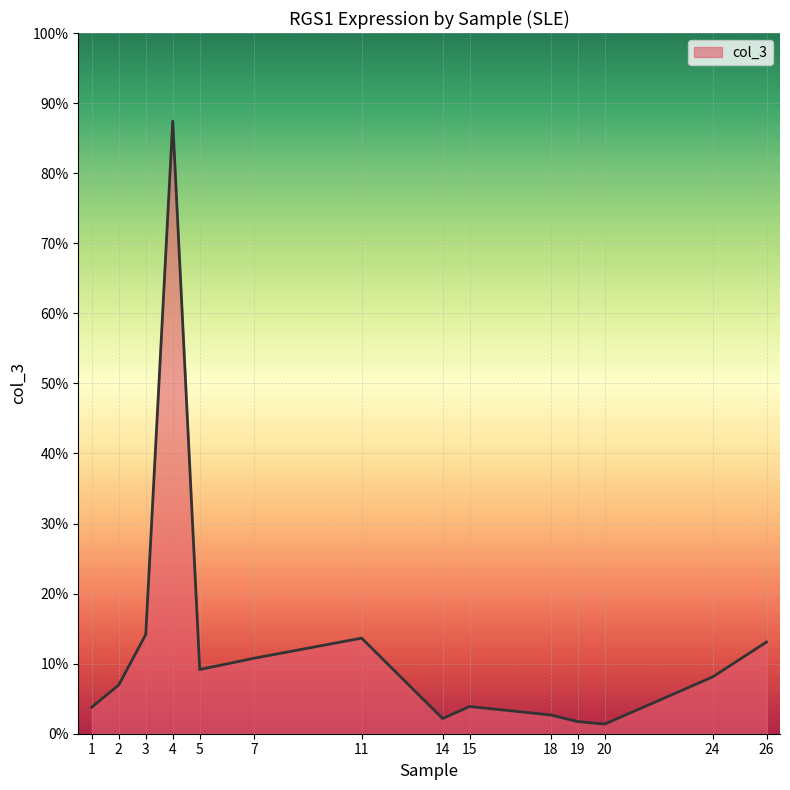

Which label corresponds to the largest value in the chart?

4